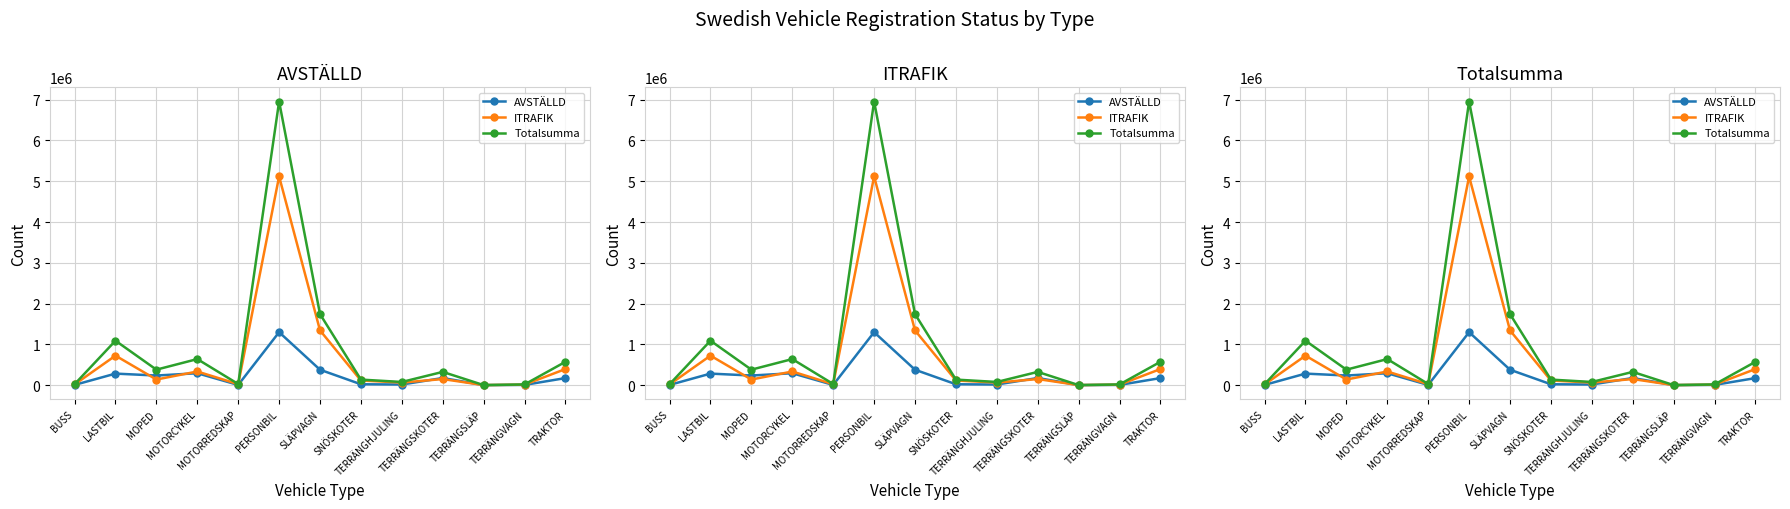

Between TERRÄNGHJULING and TERRÄNGSLÄP, which series saw the biggest shift?

Totalsumma